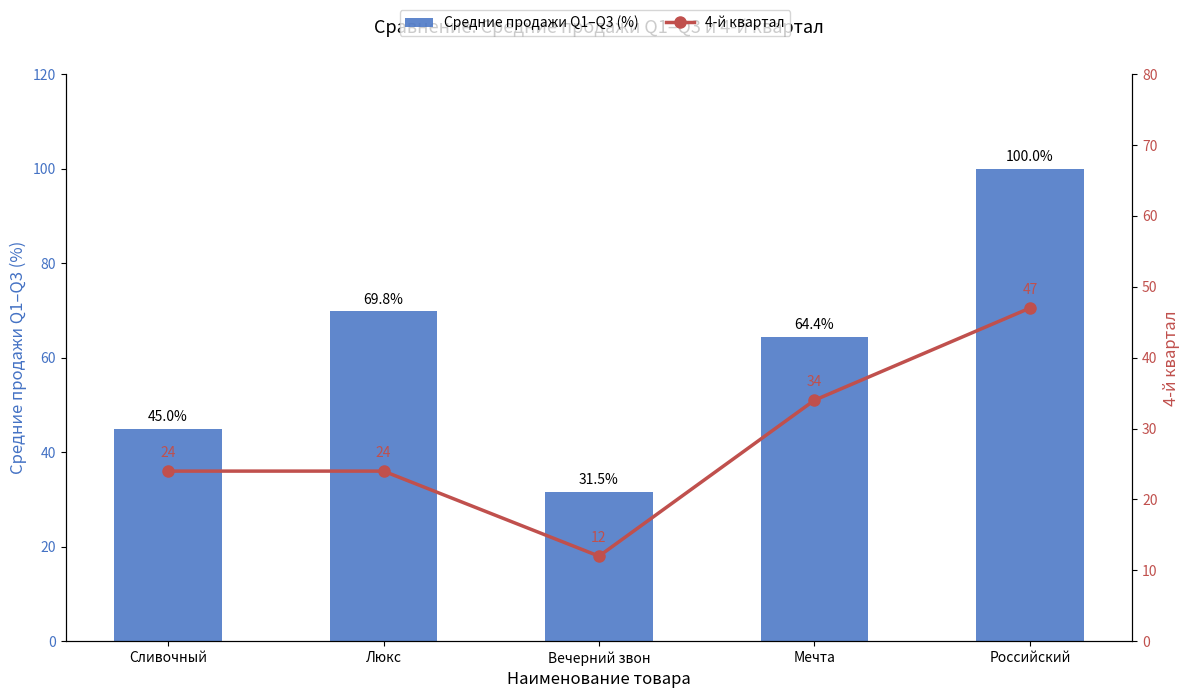

Reading left to right, extract all data points from this chart.

Средние продажи Q1–Q3 (%): Сливочный=45.0	Люкс=69.8	Вечерний звон=31.5	Мечта=64.4	Российский=100.0
4-й квартал: Сливочный=24.0	Люкс=24.0	Вечерний звон=12.0	Мечта=34.0	Российский=47.0